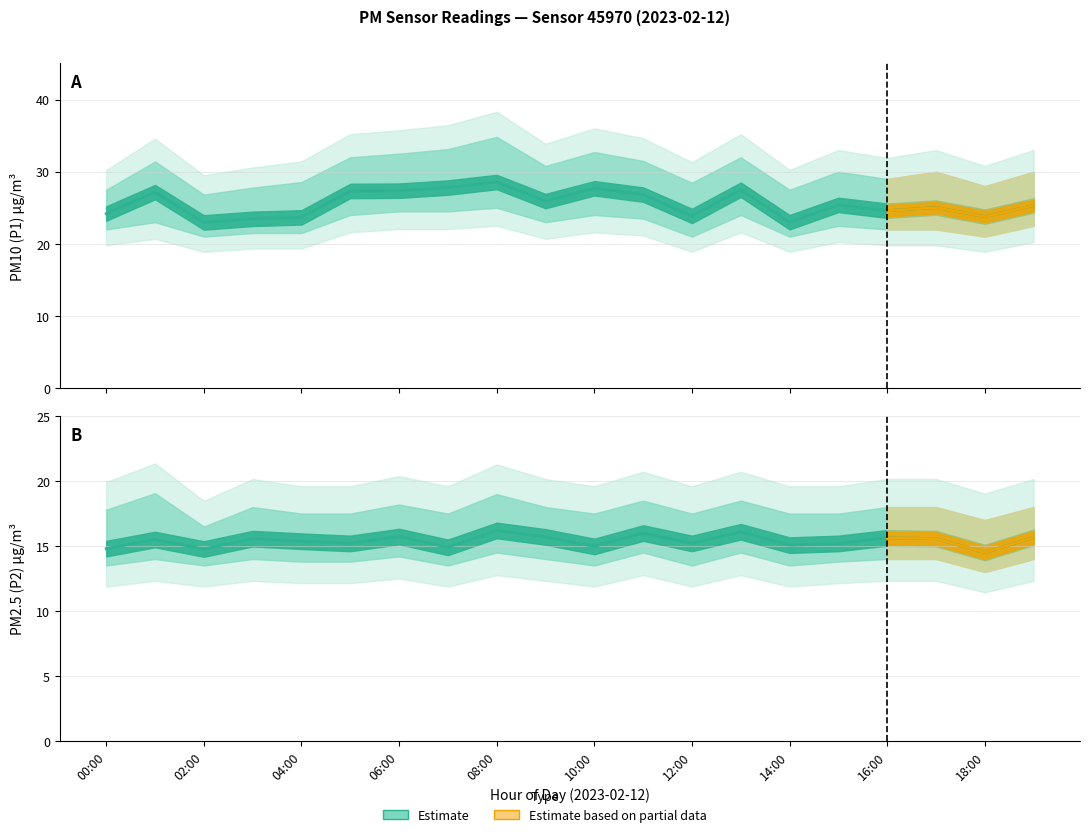

The P2 series shows 20.4 at 15:00. True or false?

False